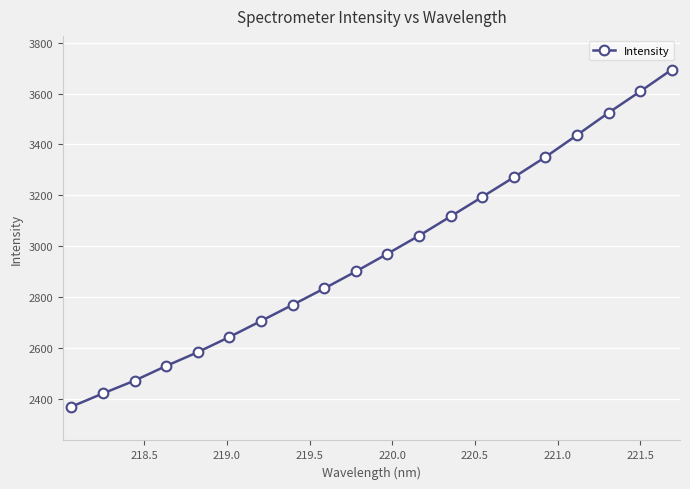

What is the difference between the maximum and second lowest values?

1271.9